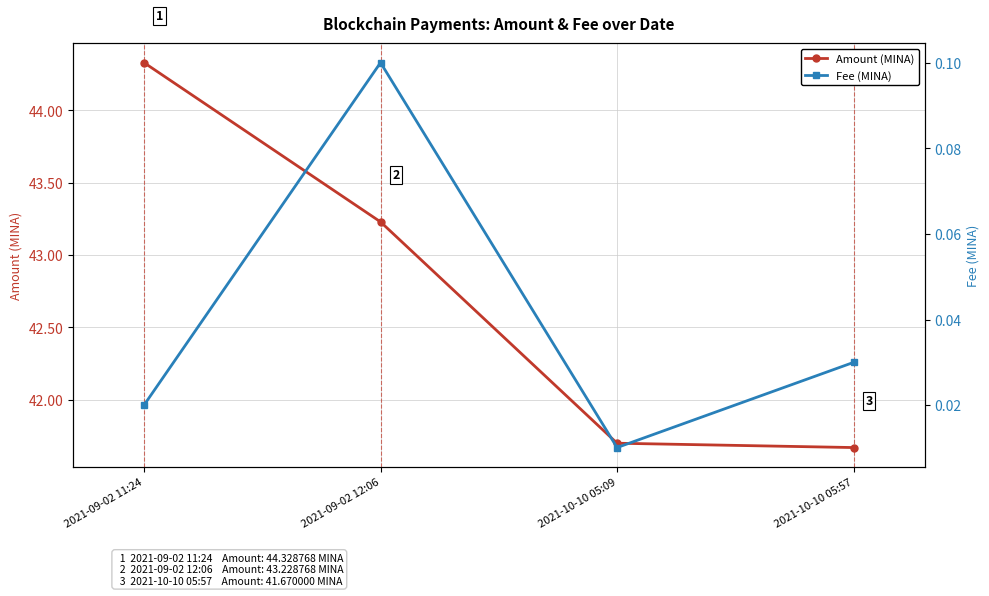

Rank the series at 2021-09-02 11:24 from lowest to highest value.

Fee (MINA), Amount (MINA)